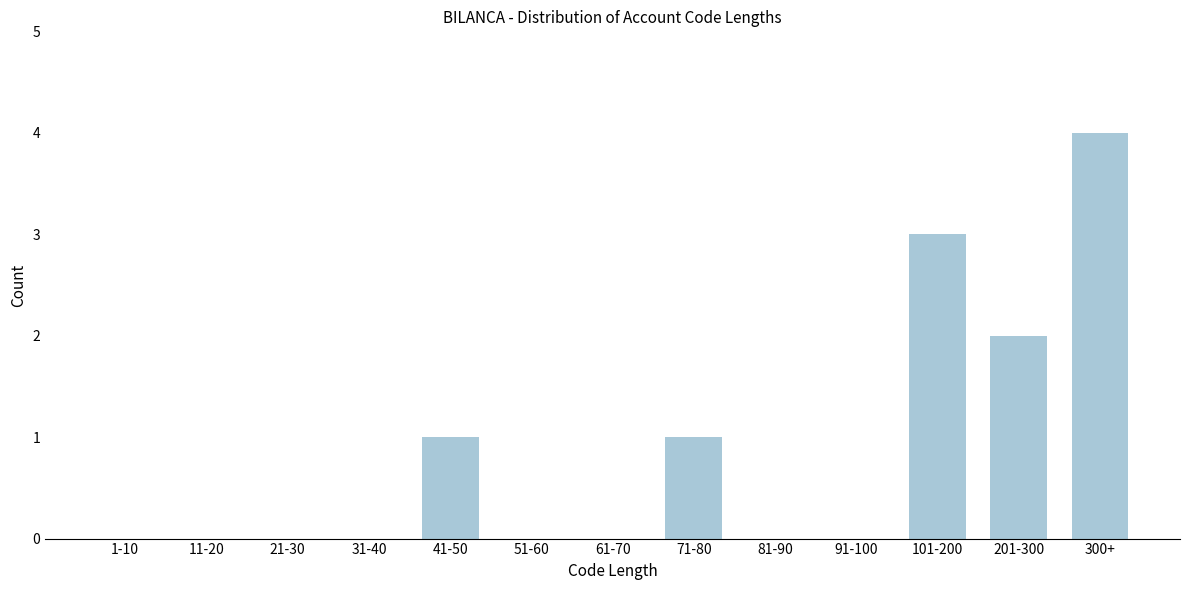

Reading left to right, list all the values displayed in this chart.

1-10=0	11-20=0	21-30=0	31-40=0	41-50=1	51-60=0	61-70=0	71-80=1	81-90=0	91-100=0	101-200=3	201-300=2	300+=4